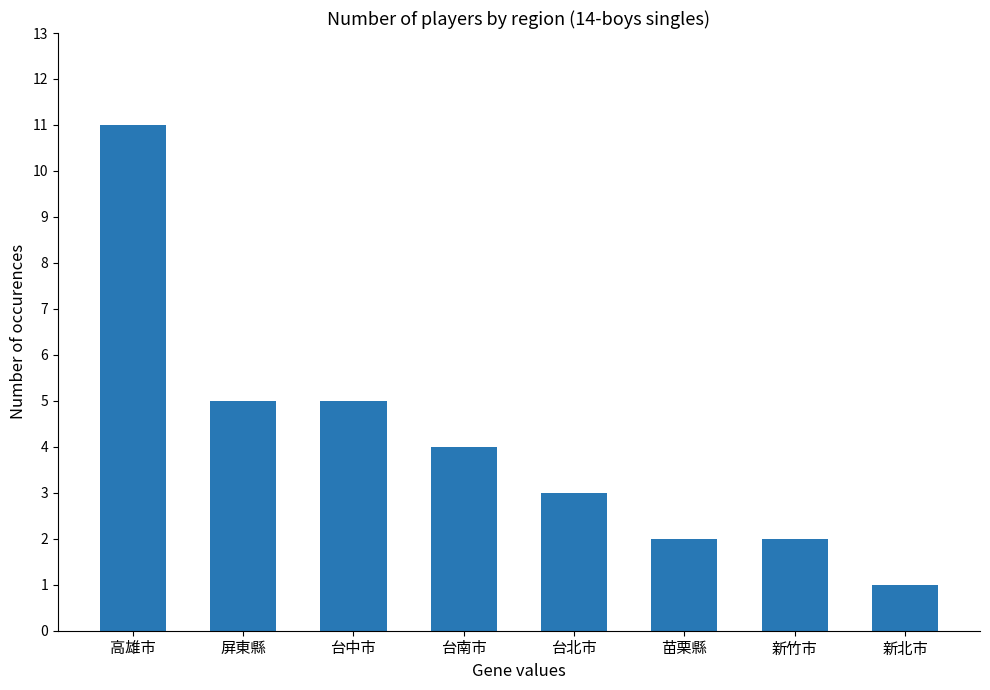

What is the label of the 8th bar from the right?

高雄市